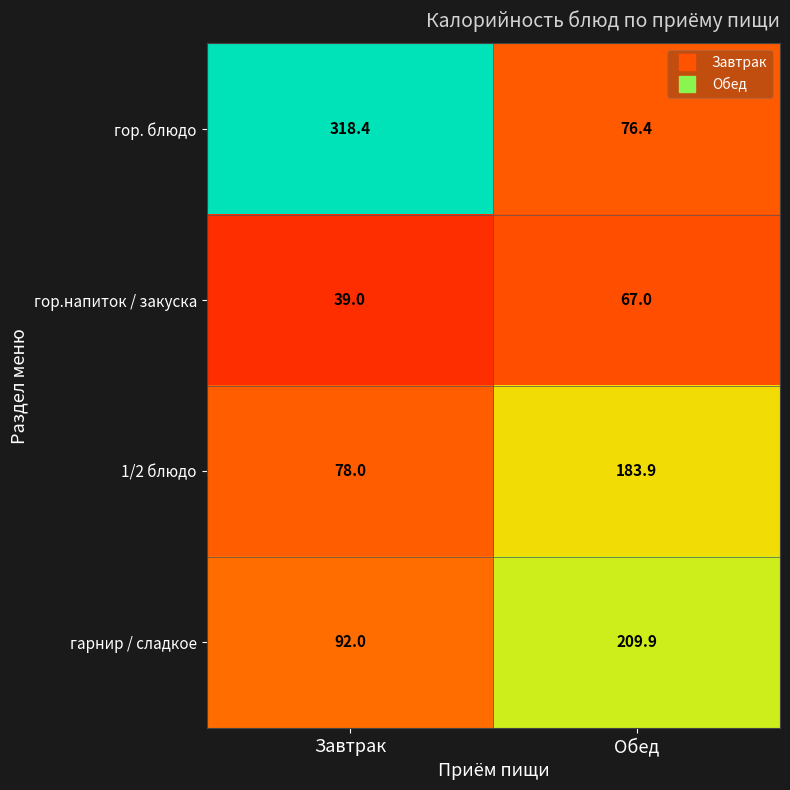

What is the difference between the maximum and minimum values in the гор.напиток / закуска series?

28.0